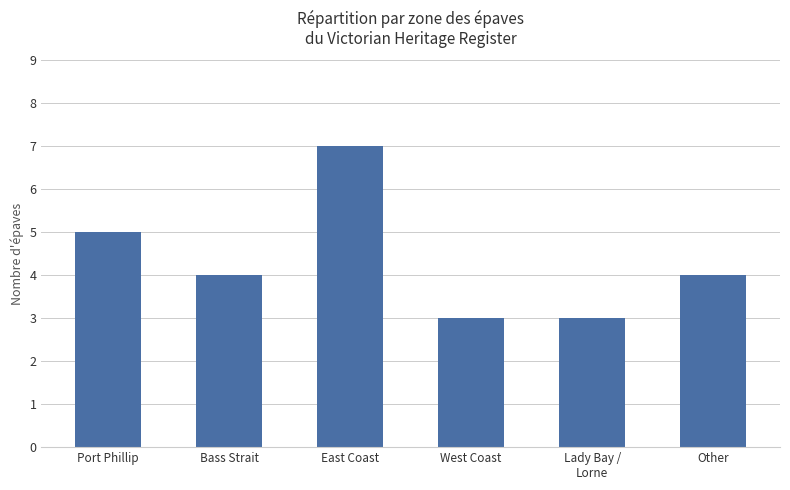

How many distinct data groups are displayed?

1